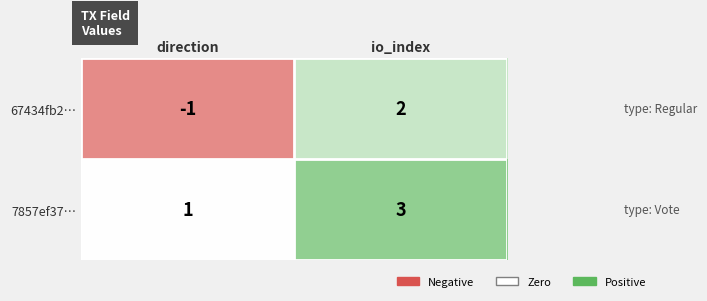

What is the smallest value displayed?

-1